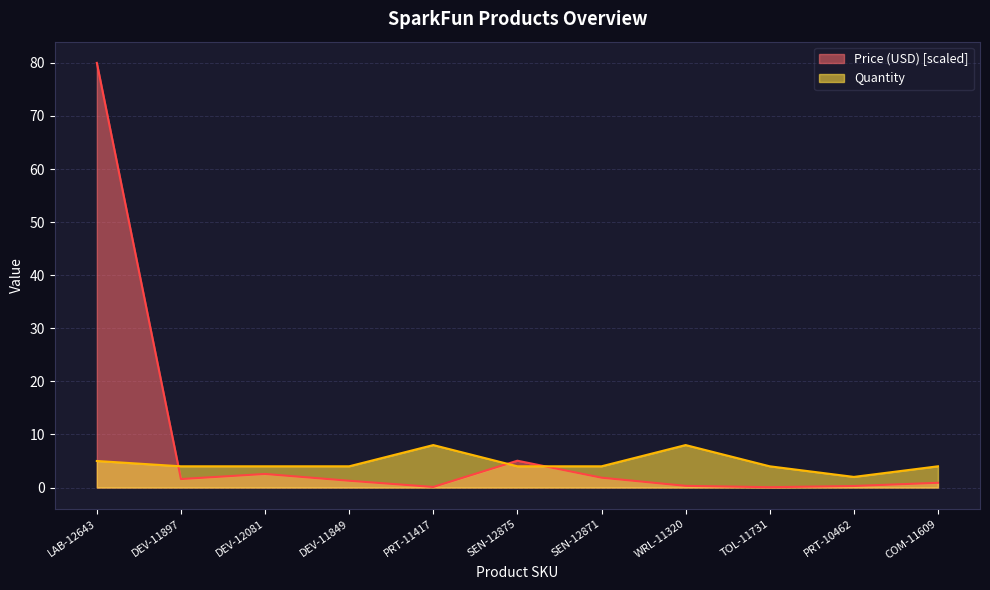

True or false: Price (USD) and Quantity intersect in this chart.

True